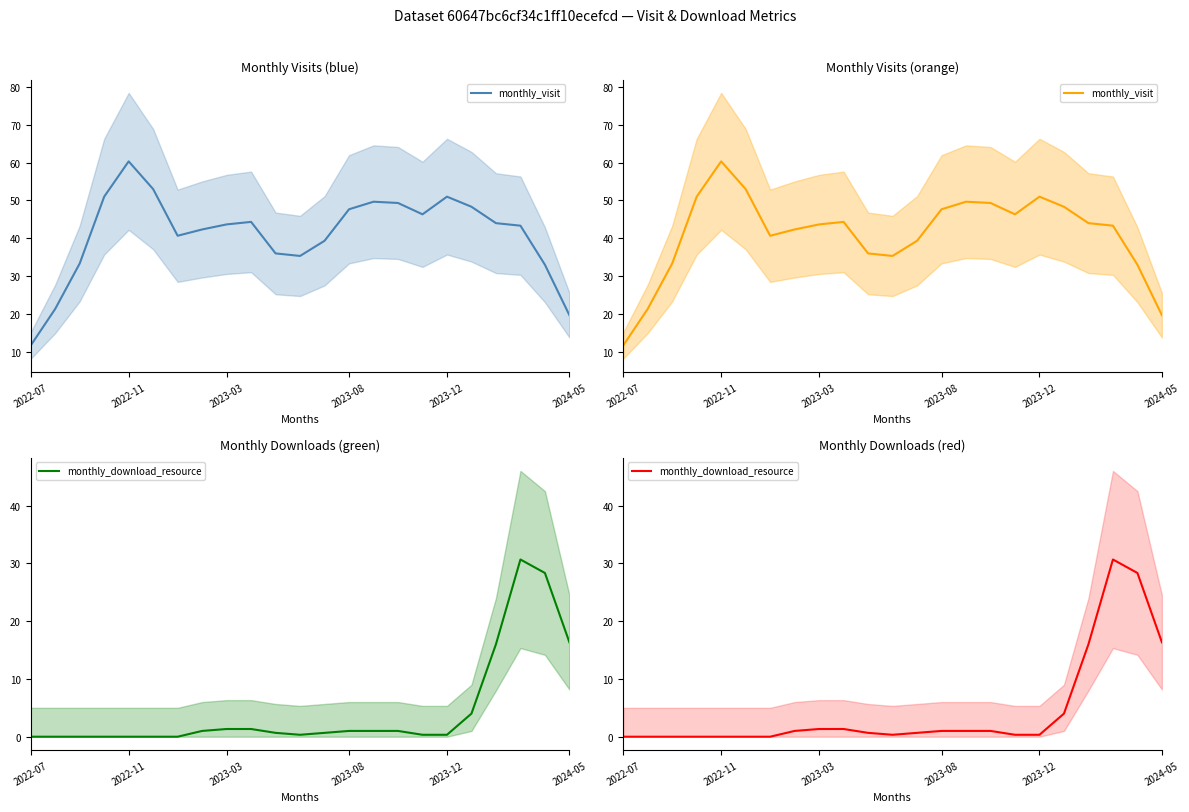

Is this an area chart (filled region under the line)?

No